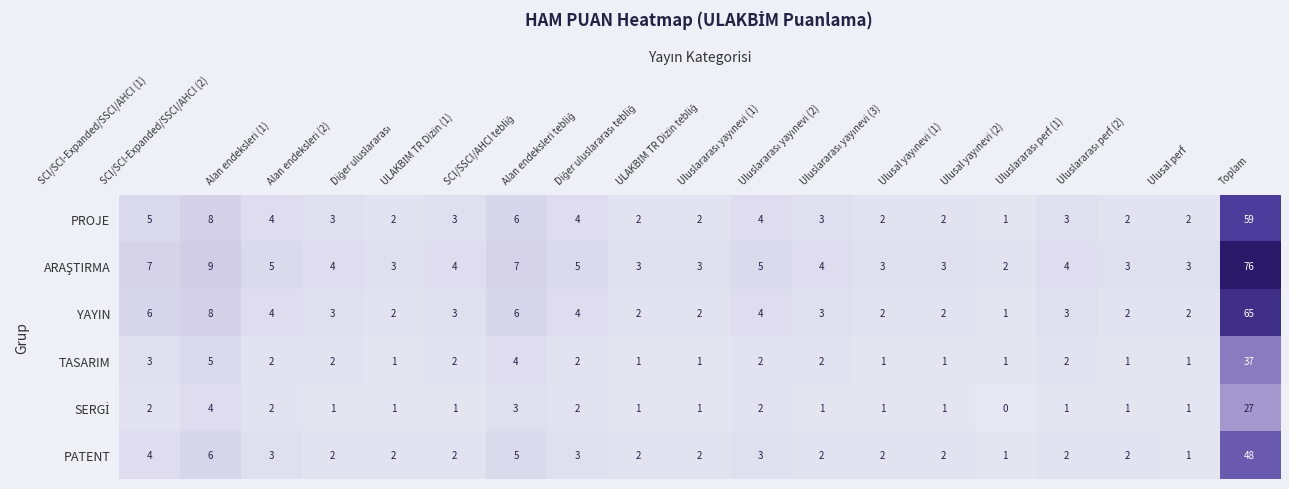

What is the average value of the YAYIN series?

7